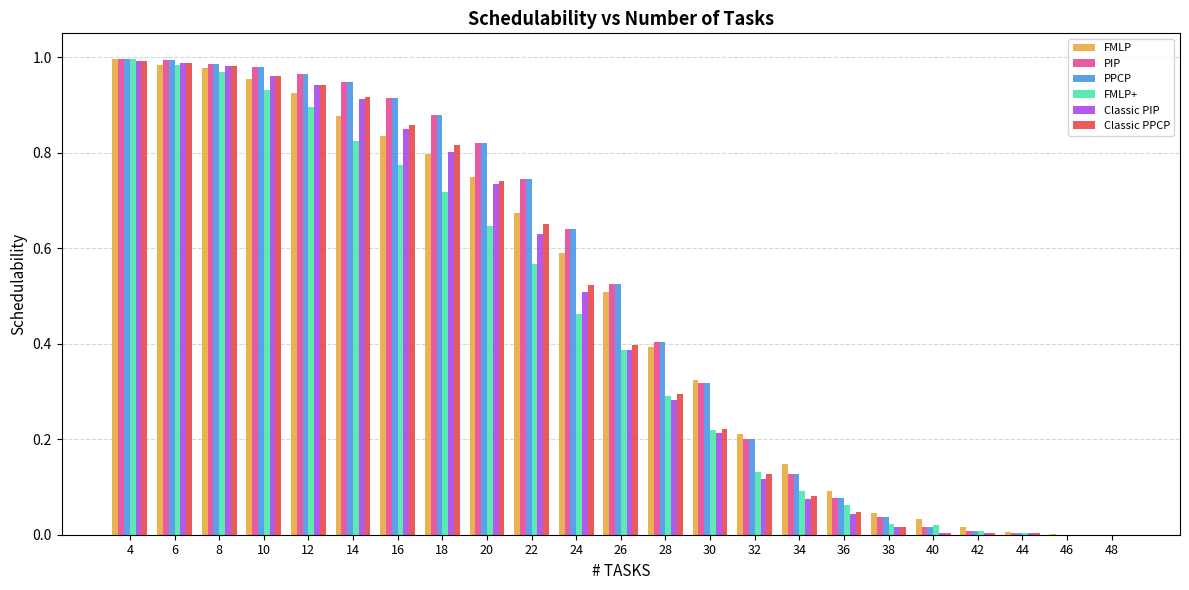

Is the value of PIP at 26 greater than the value of Classic PPCP at 14?

No